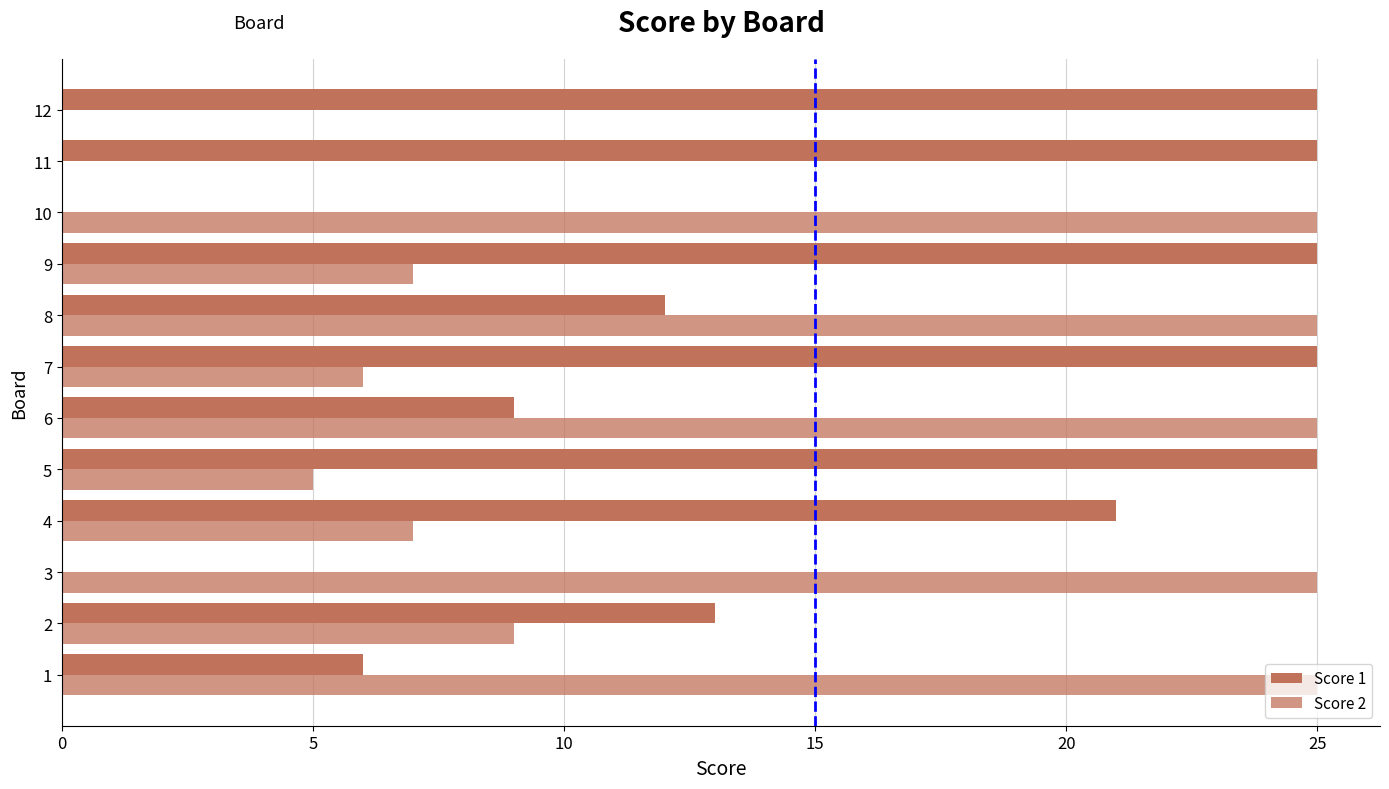

How many distinct data groups are displayed?

2